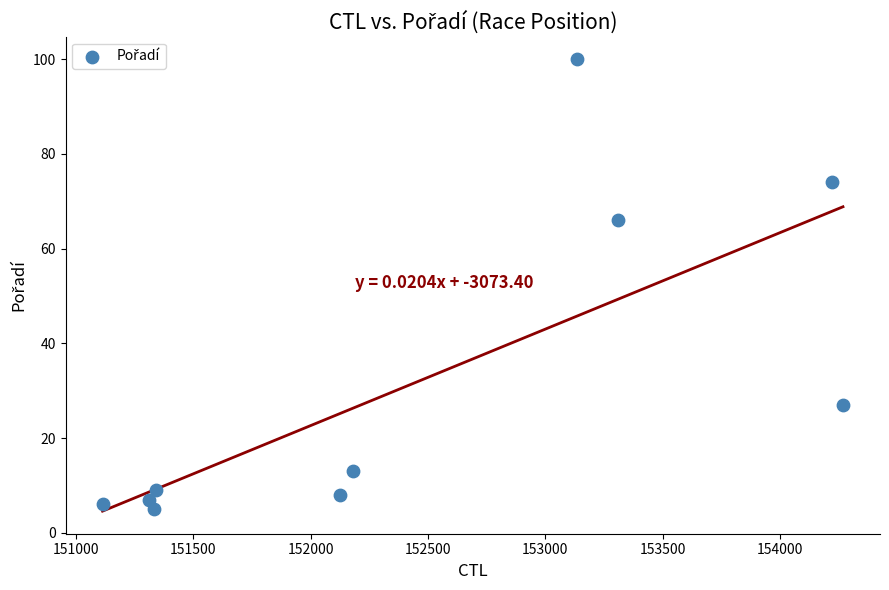

What is the range of Y values (max minus min)?

95